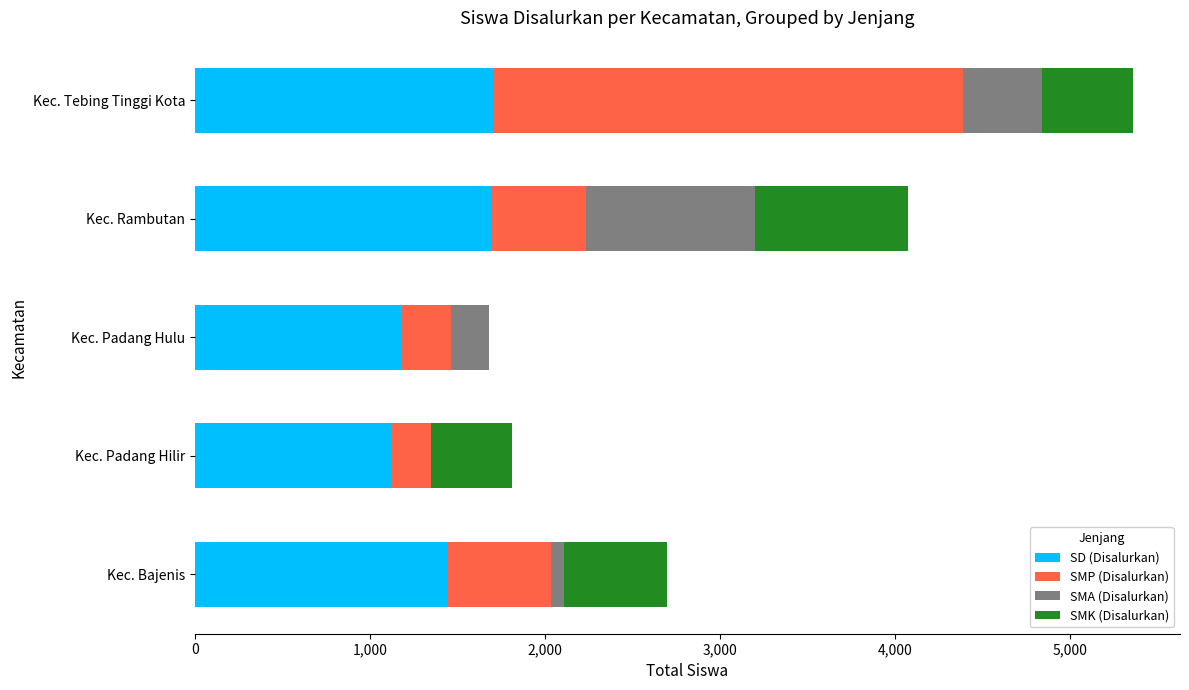

Count the number of data series in this chart.

4